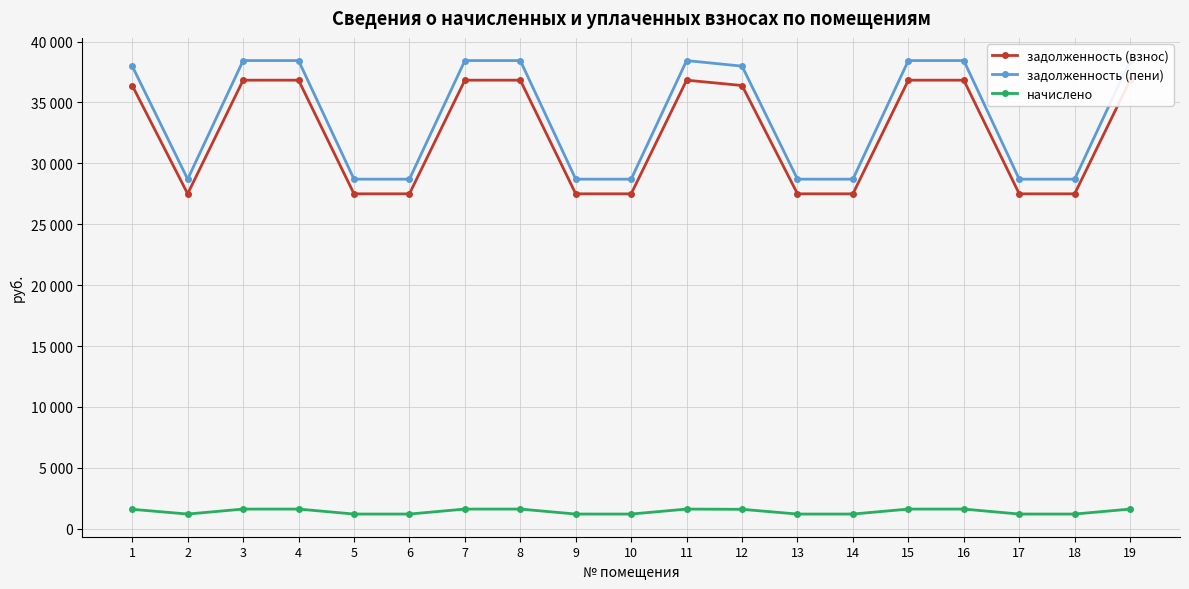

True or false: задолженность (взнос) and начислено cross at least once.

False